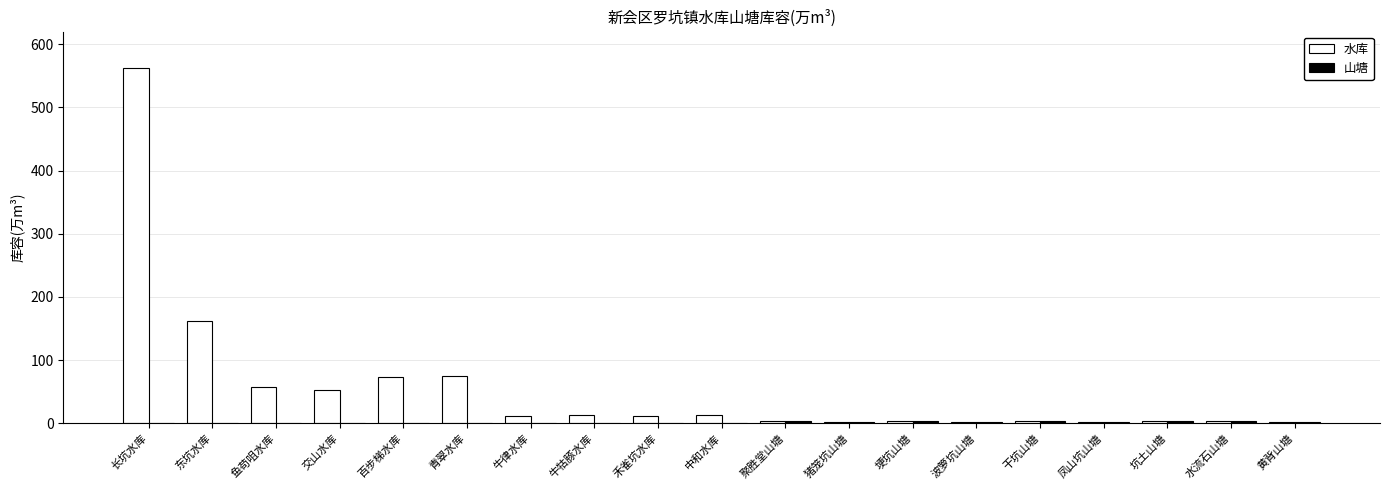

What is the sum of all 水库 values?

1059.6